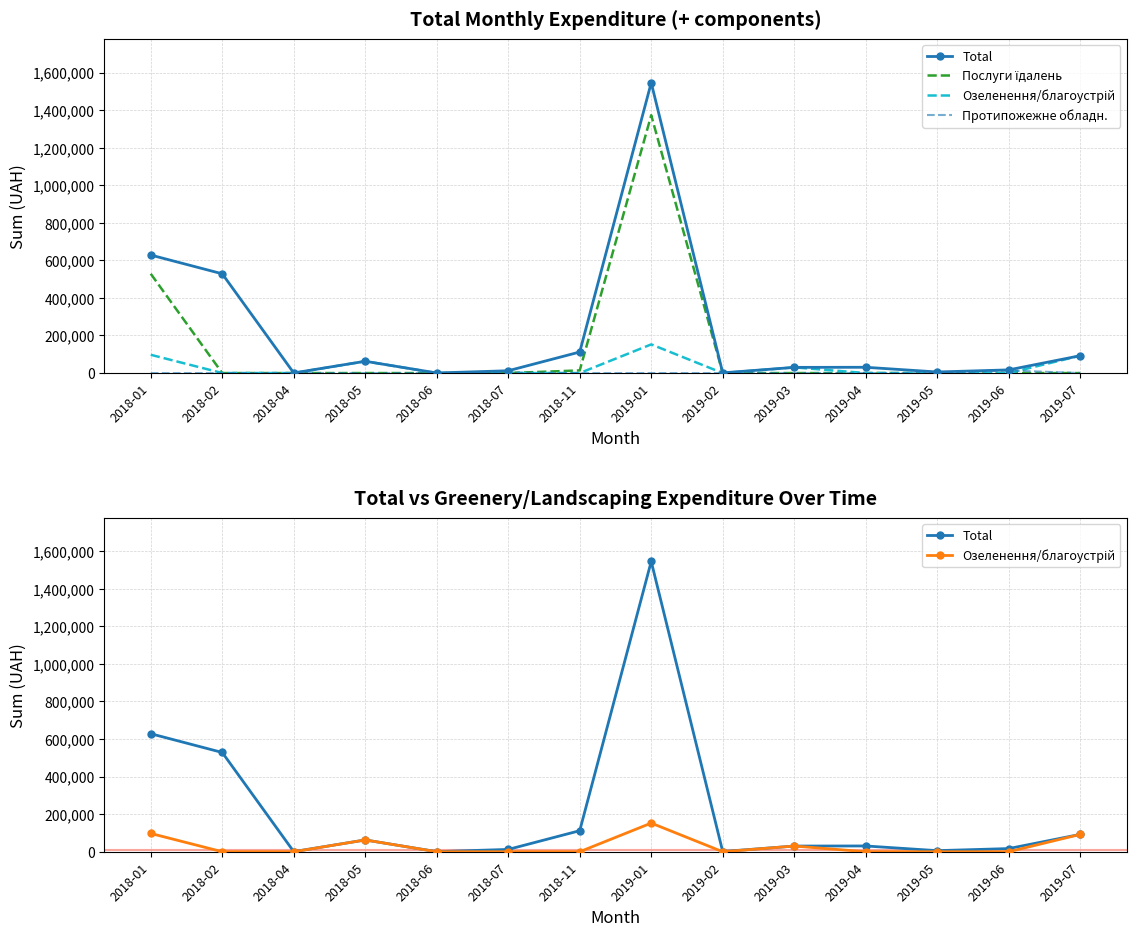

Is it true that Протипожежне обладн. equals -9653.0 at 2018-06?

False